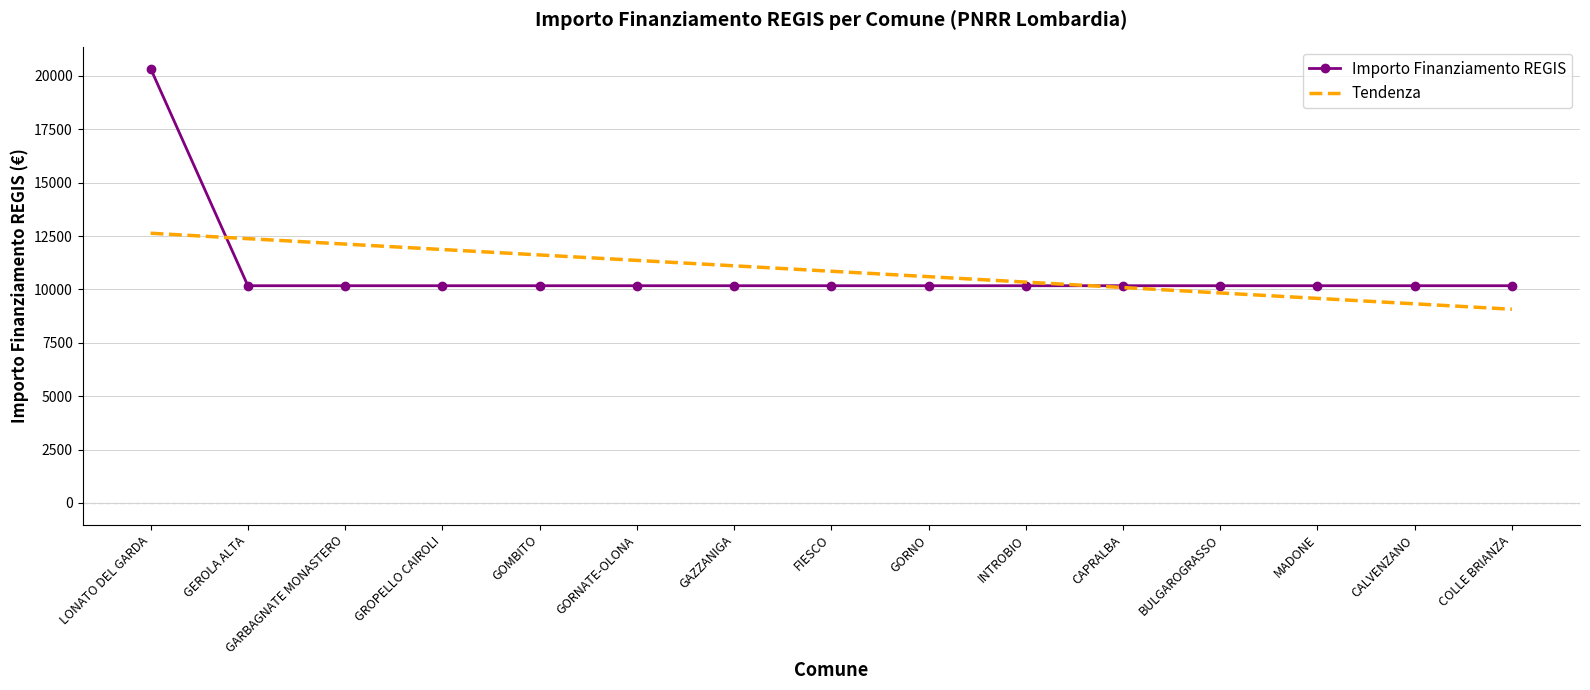

What value does the Tendenza series have at BULGAROGRASSO?

9832.9